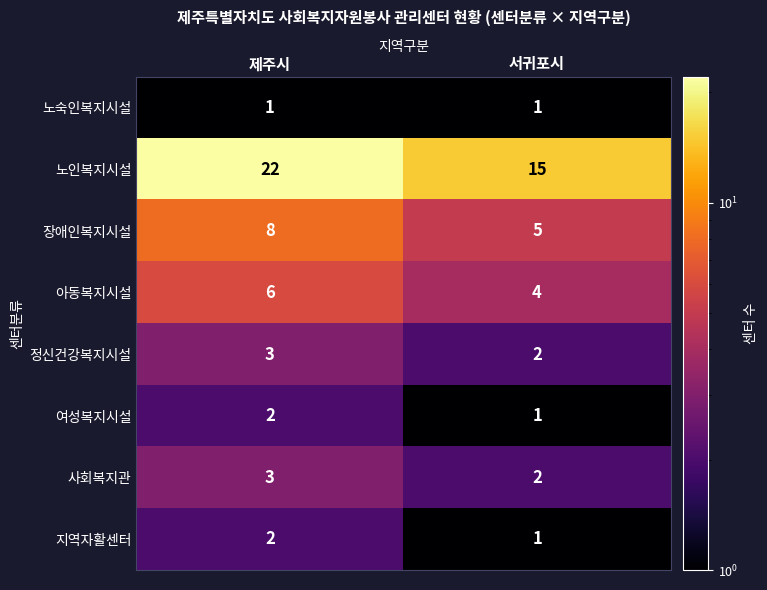

Rank the categories by 사회복지관 value from lowest to highest.

서귀포시, 제주시